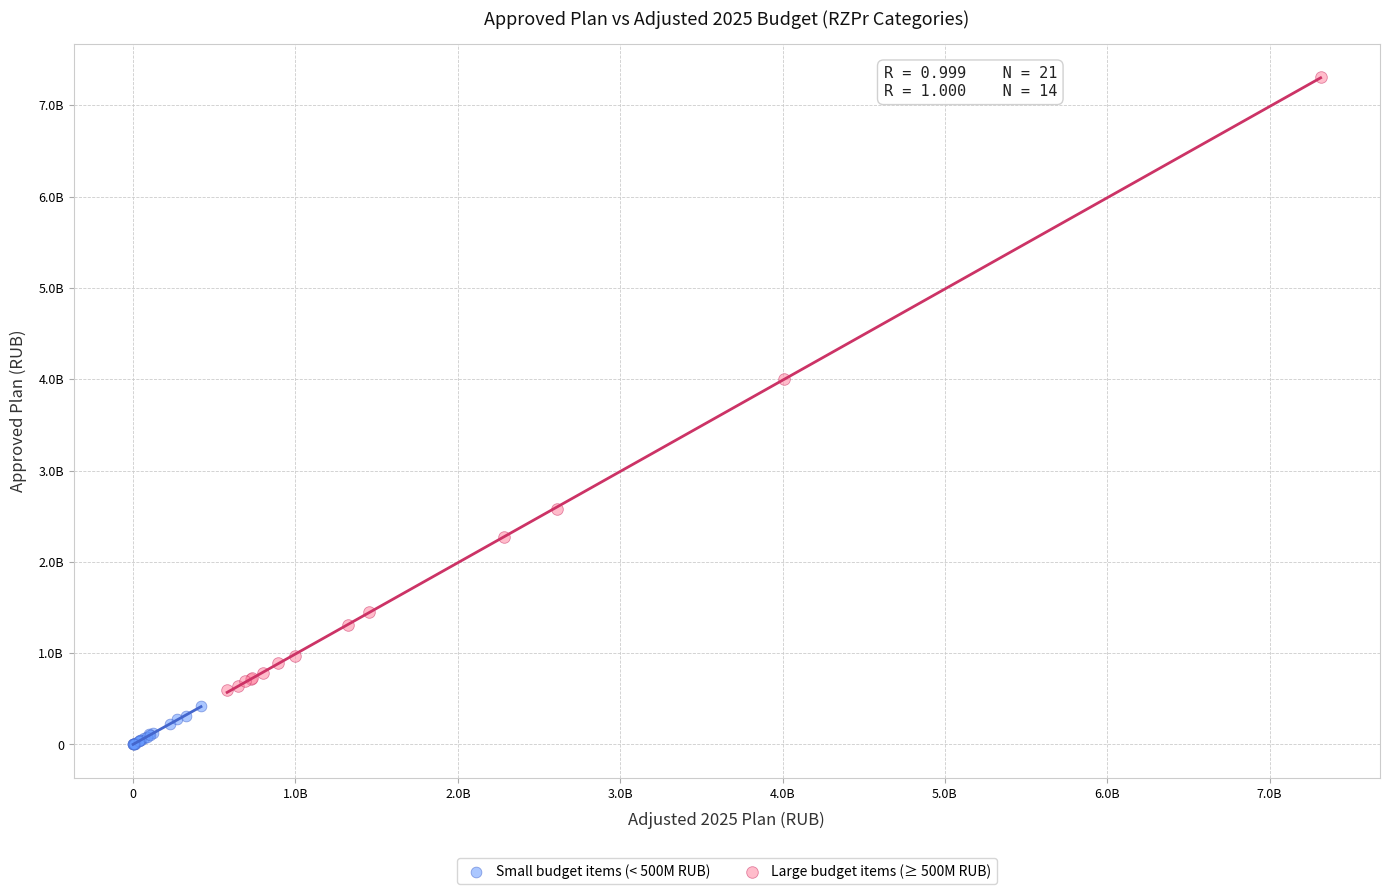

Which series has the largest Y range (max minus min)?

Large budget items (≥ 500M RUB)